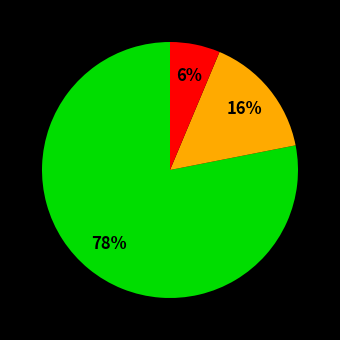

To the nearest percent, what is the difference between the largest and smallest slice percentages?

72%